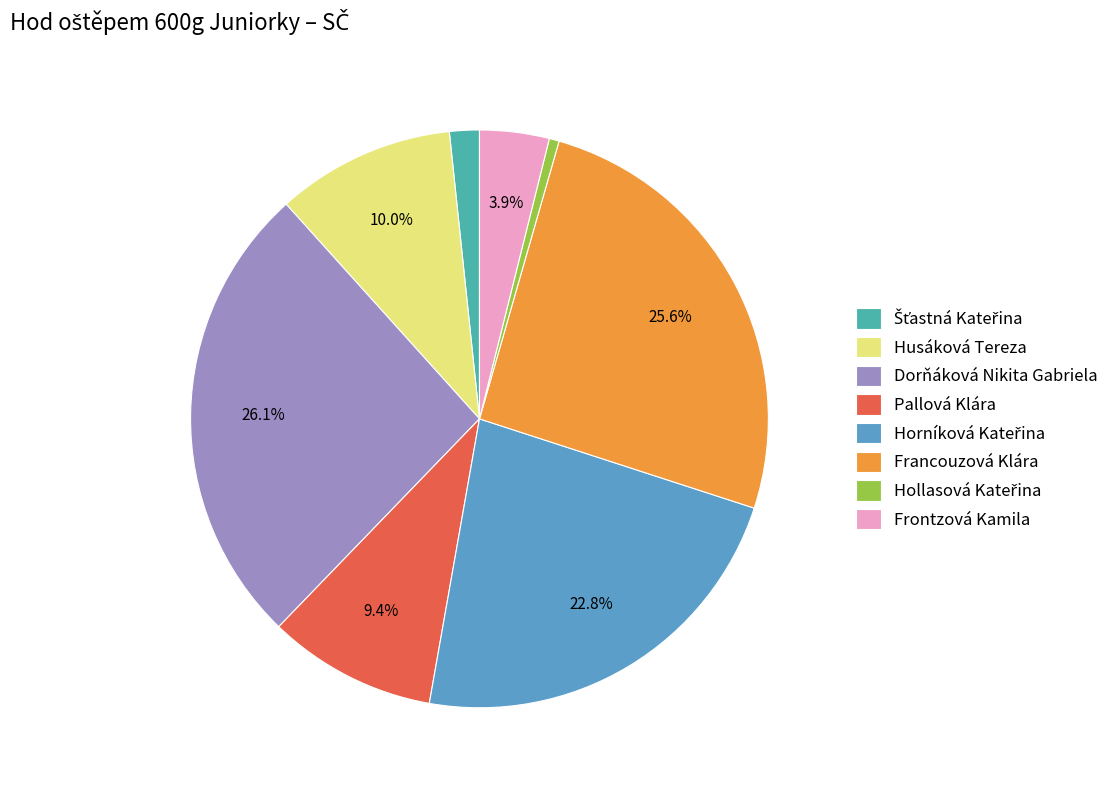

Which category has the biggest portion of the pie?

Dorňáková Nikita Gabriela